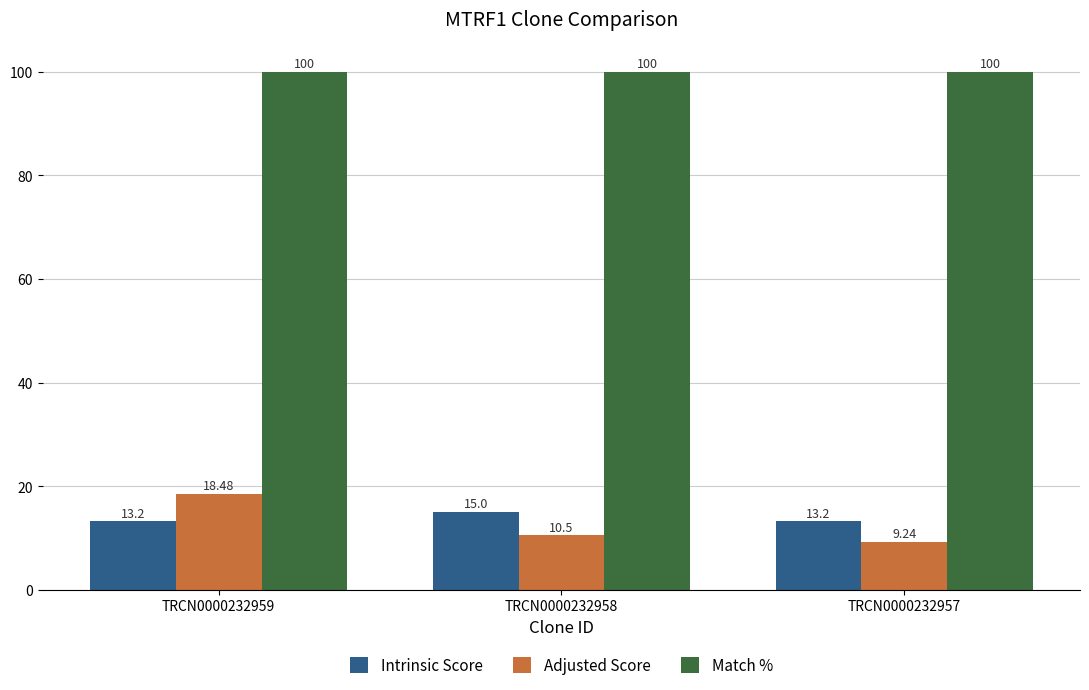

What is the difference between the Intrinsic Score values at TRCN0000232958 and TRCN0000232957?

1.8